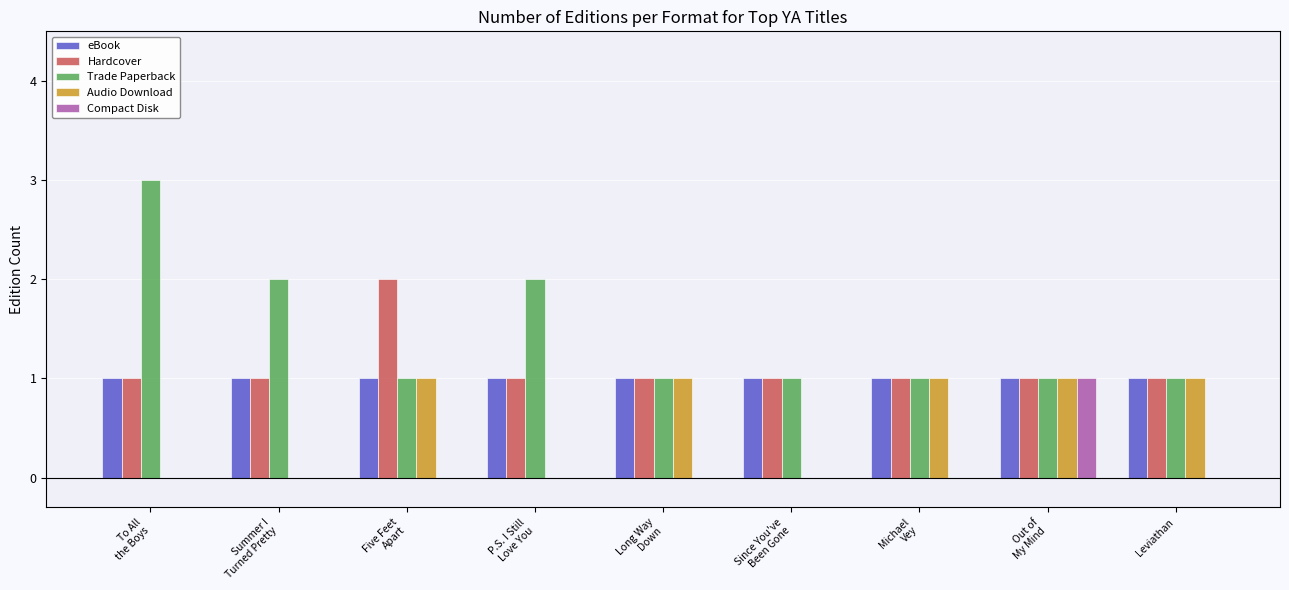

How many groups of bars are there?

9